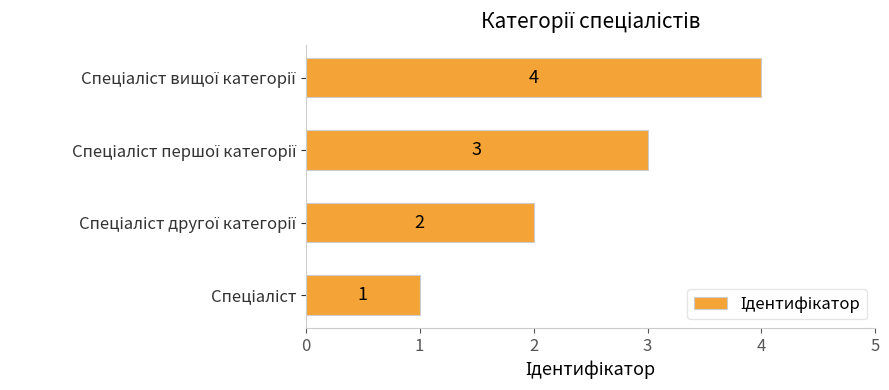

What is the sum of all values?

10